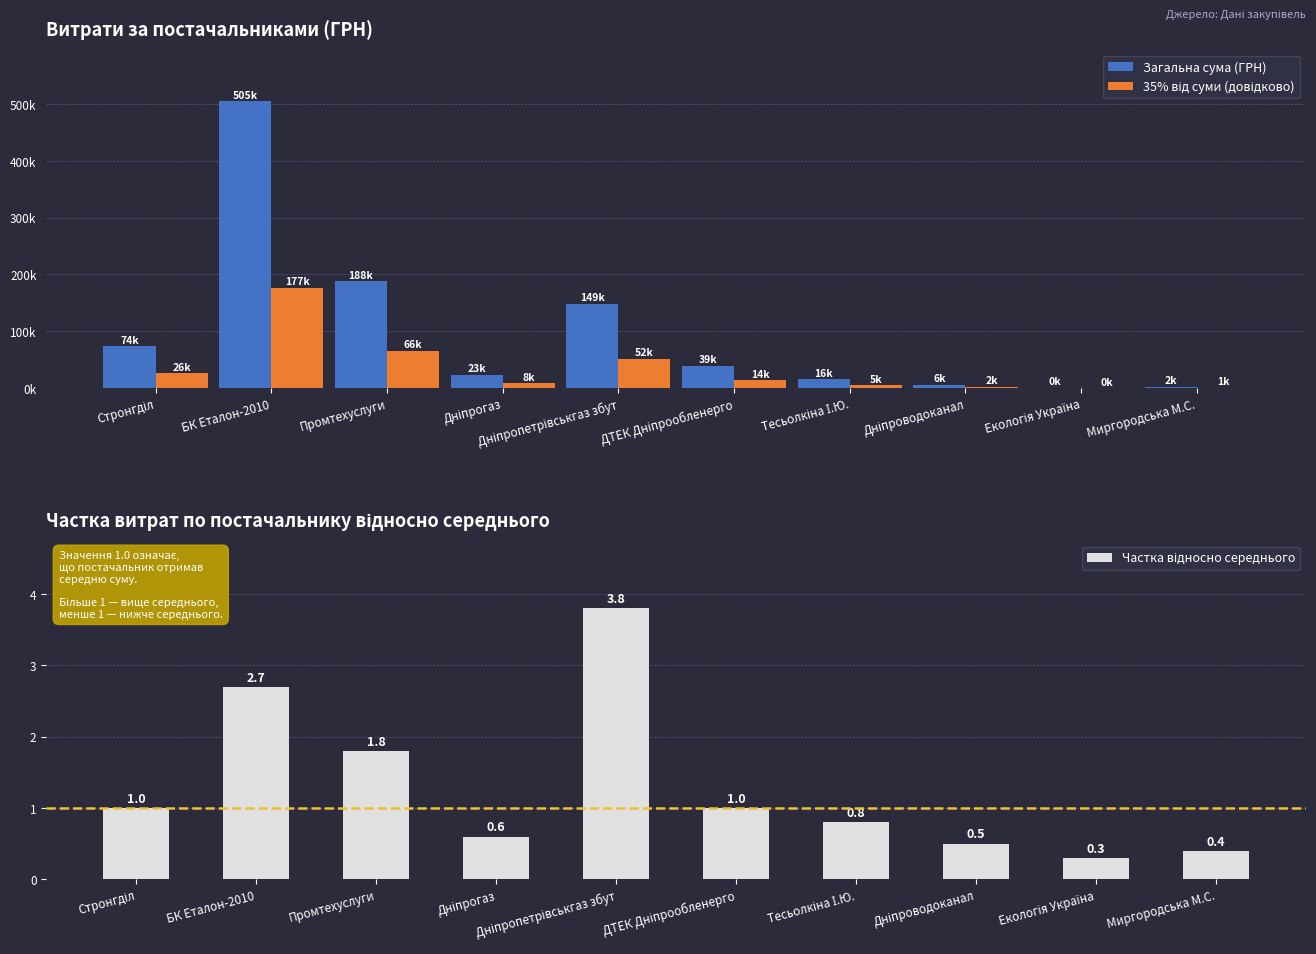

What is the highest value of the 35% від суми (довідково) series?

176914.6